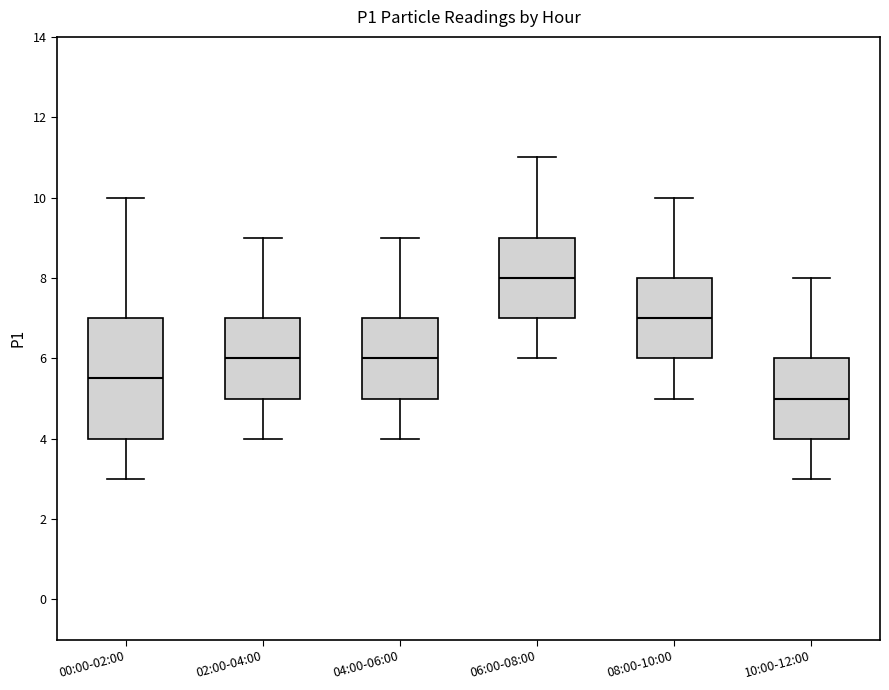

Reading left to right, read every box against the y-axis: the position of its median line, the range the box covers, and the ends of its whiskers. The values are not printed on the chart, so give them approximately, as read against the axis.

00:00-02:00: median 5.6, box 4.0 to 7.0, whiskers 3.0 to 10.0
02:00-04:00: median 6.0, box 5.0 to 7.0, whiskers 4.0 to 9.0
04:00-06:00: median 6.0, box 5.0 to 7.0, whiskers 4.0 to 9.0
06:00-08:00: median 8.0, box 7.0 to 9.0, whiskers 6.0 to 11.0
08:00-10:00: median 7.0, box 6.0 to 8.0, whiskers 5.0 to 10.0
10:00-12:00: median 5.0, box 4.0 to 6.0, whiskers 3.0 to 8.0